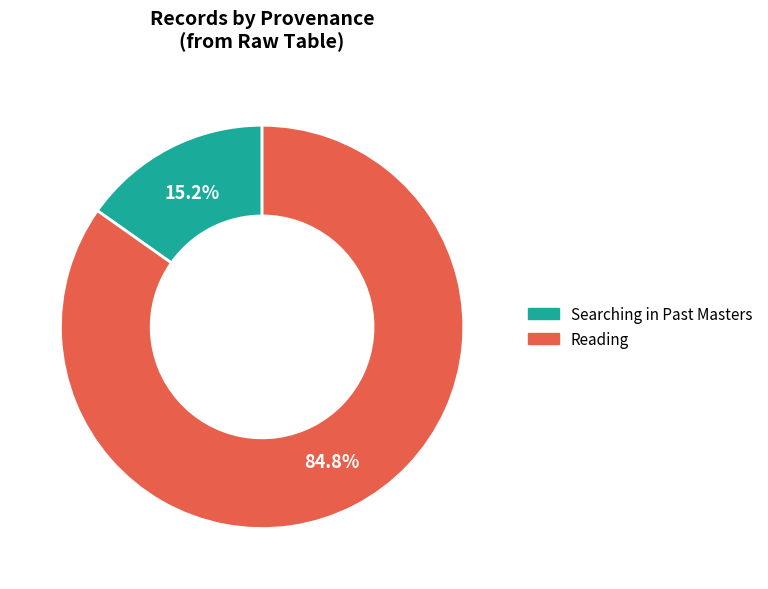

Does any single category account for the majority?

Yes